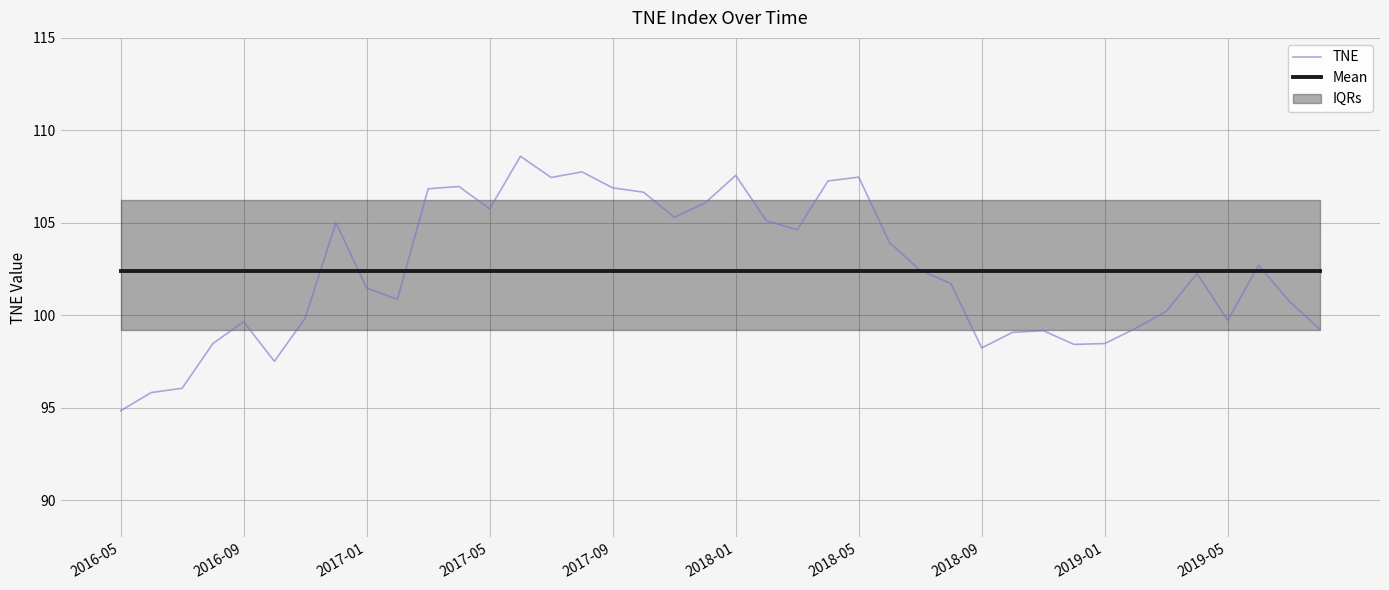

What is the maximum value for TNE?

108.6